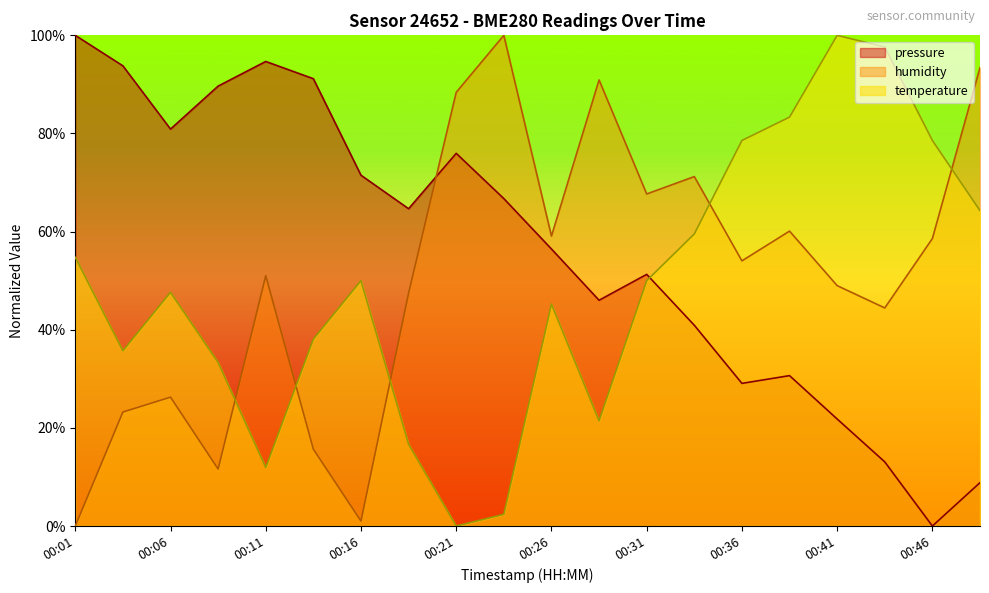

Rank the series by their average value, from highest to lowest.

pressure, humidity, temperature